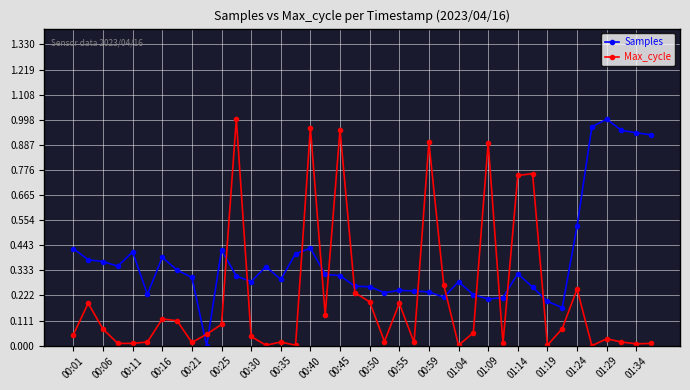

How many values in Samples are above zero?

39